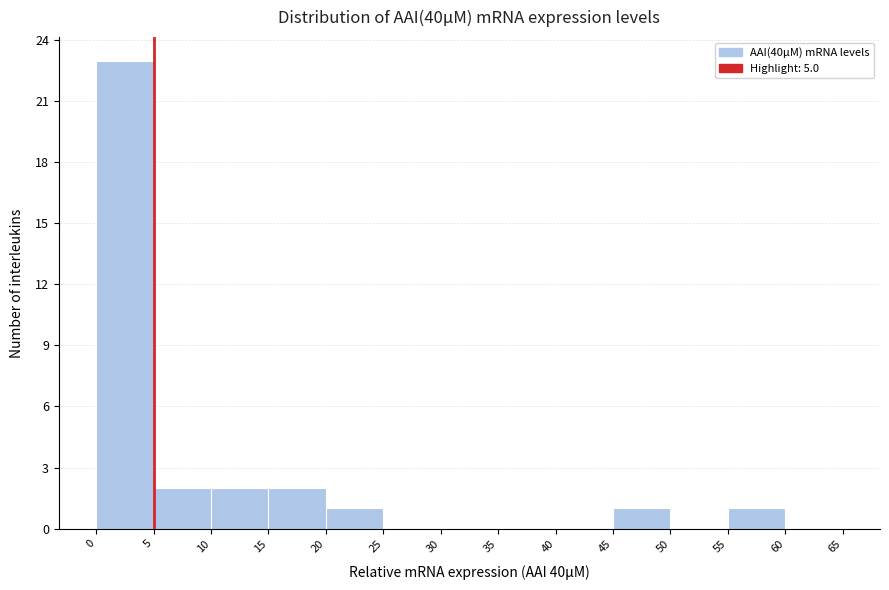

Which range on the x-axis has the tallest bar?

0 to 5